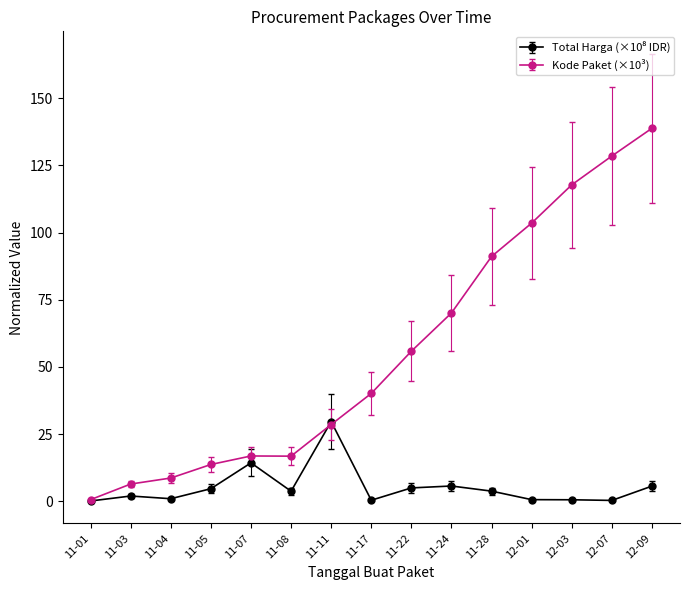

What is the greatest value displayed?

138.8